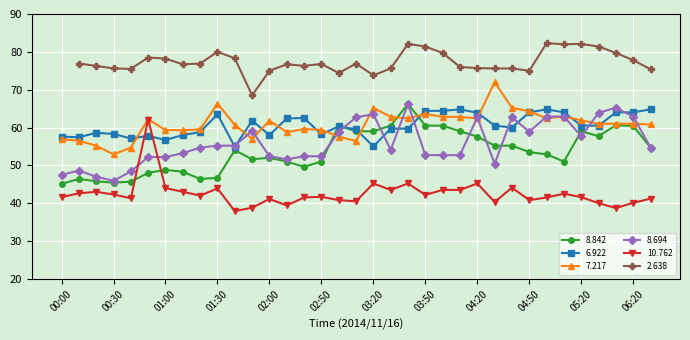

At which label is 10.762 closest to 50?

03:20